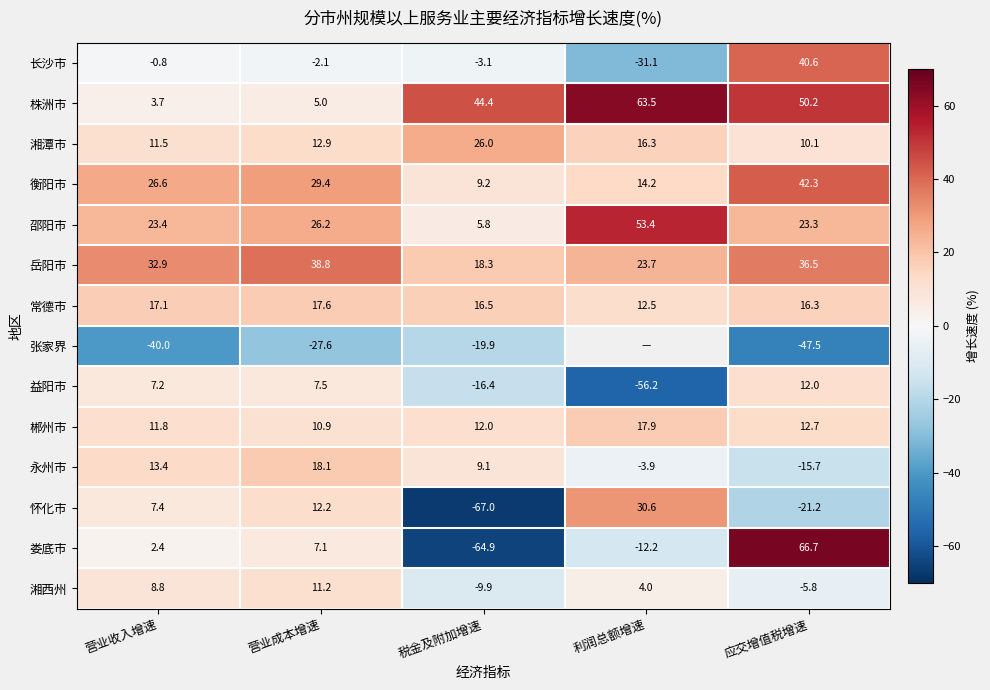

Is the value of 湘西州 at 利润总额增速 greater than the value of 长沙市 at 应交增值税增速?

No